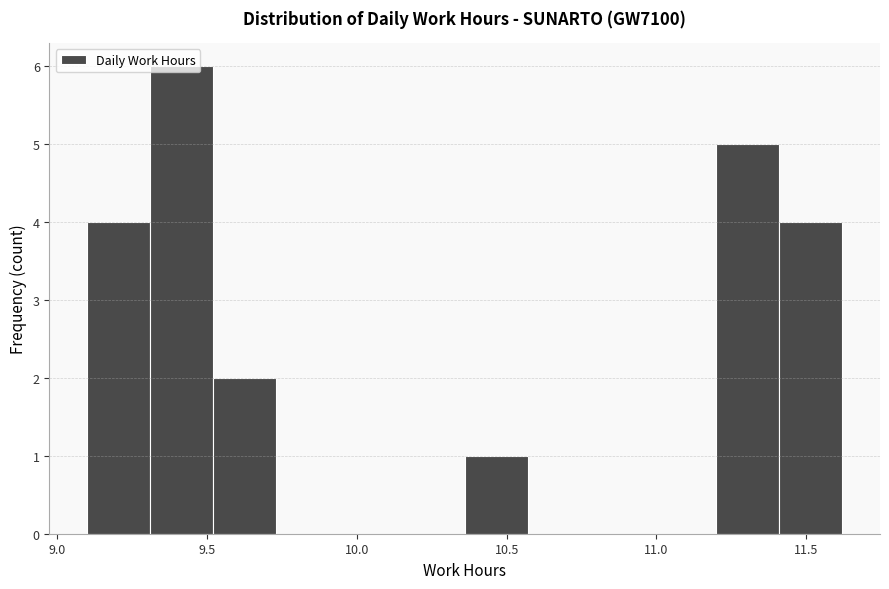

Reading left to right, list every bar in this chart as the range it spans on the x-axis followed by its height. Neither the bar edges nor the heights are printed on the chart, so give them approximately, as read against the axes.

9.10 to 9.31: 4
9.31 to 9.52: 6
9.52 to 9.73: 2
9.73 to 9.94: 0
9.94 to 10.15: 0
10.15 to 10.36: 0
10.36 to 10.57: 1
10.57 to 10.78: 0
10.78 to 10.99: 0
10.99 to 11.20: 0
11.20 to 11.41: 5
11.41 to 11.62: 4